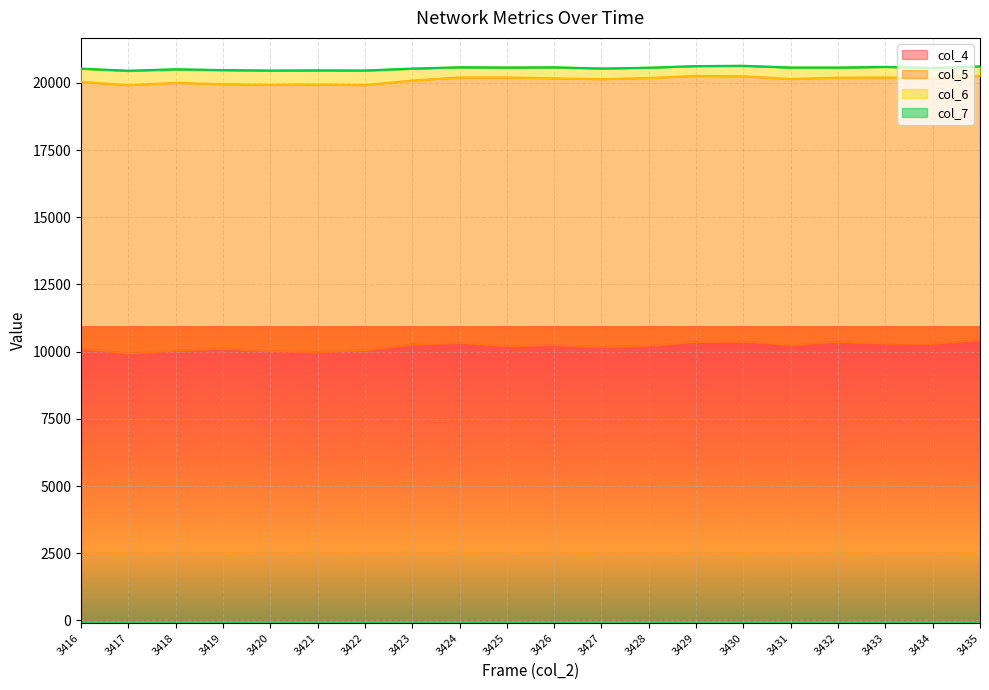

True or false: col_6 has more than 2 points higher than both neighbors.

True